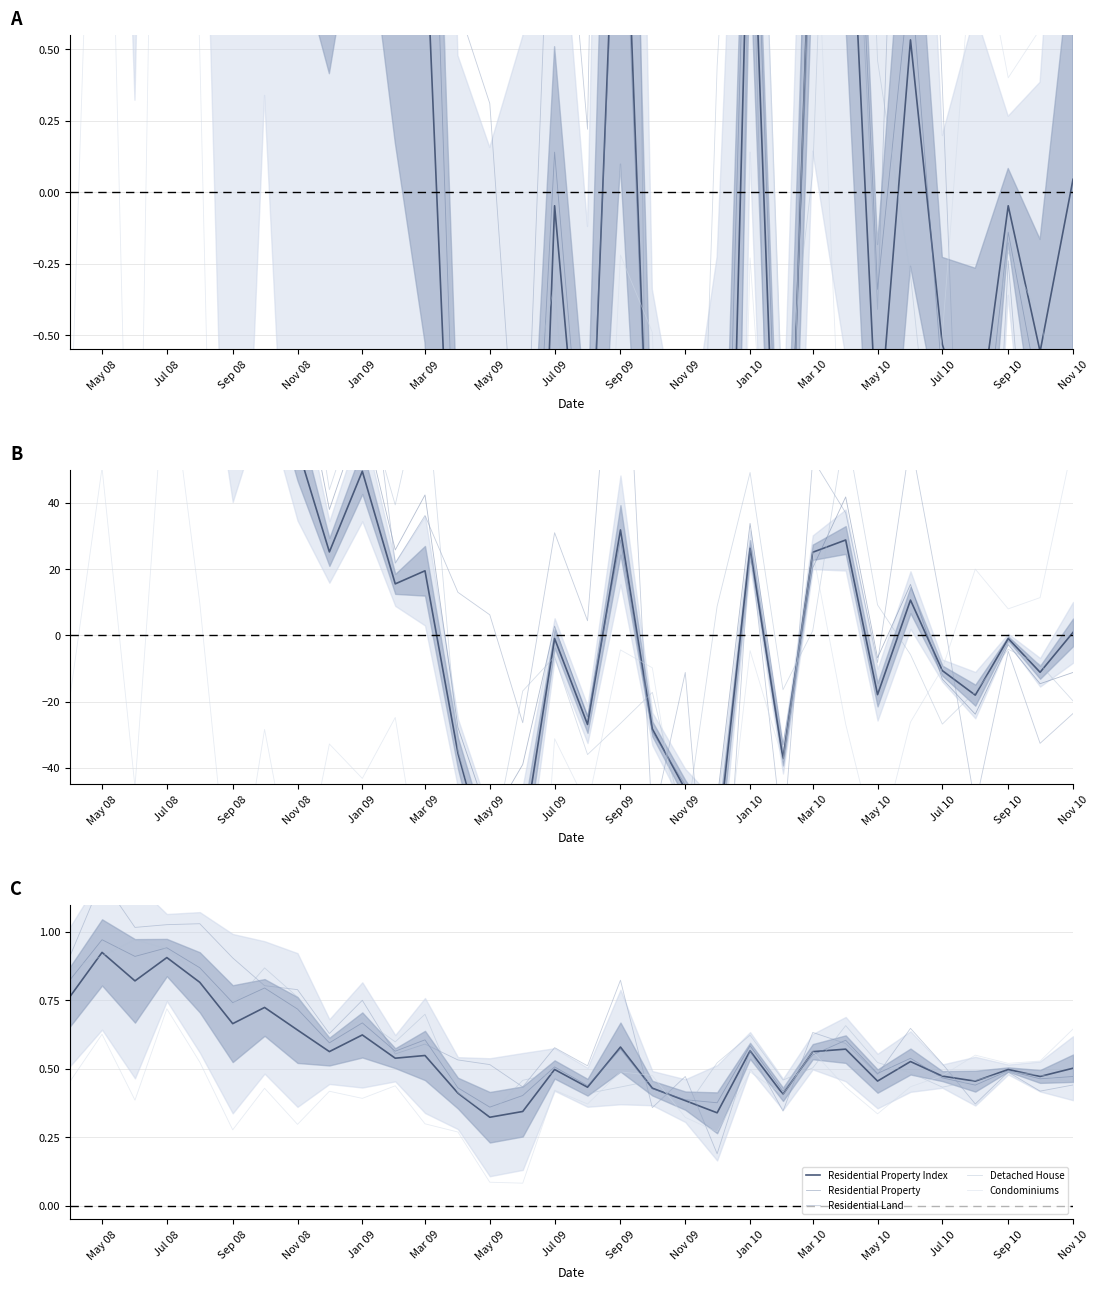

True or false: Residential Property Index has more than 1 points higher than both neighbors.

True